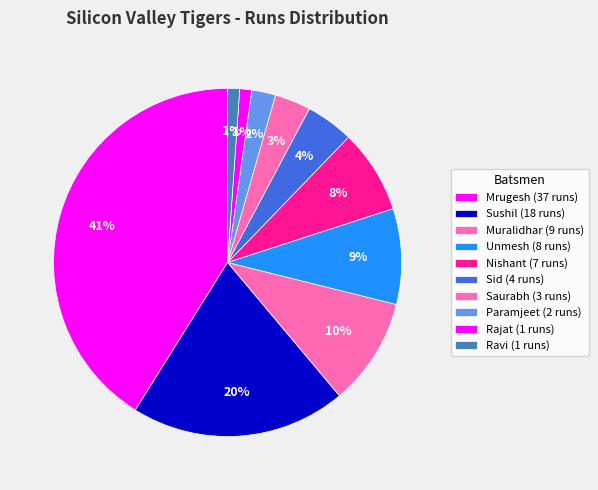

How many segments does this pie chart have?

10